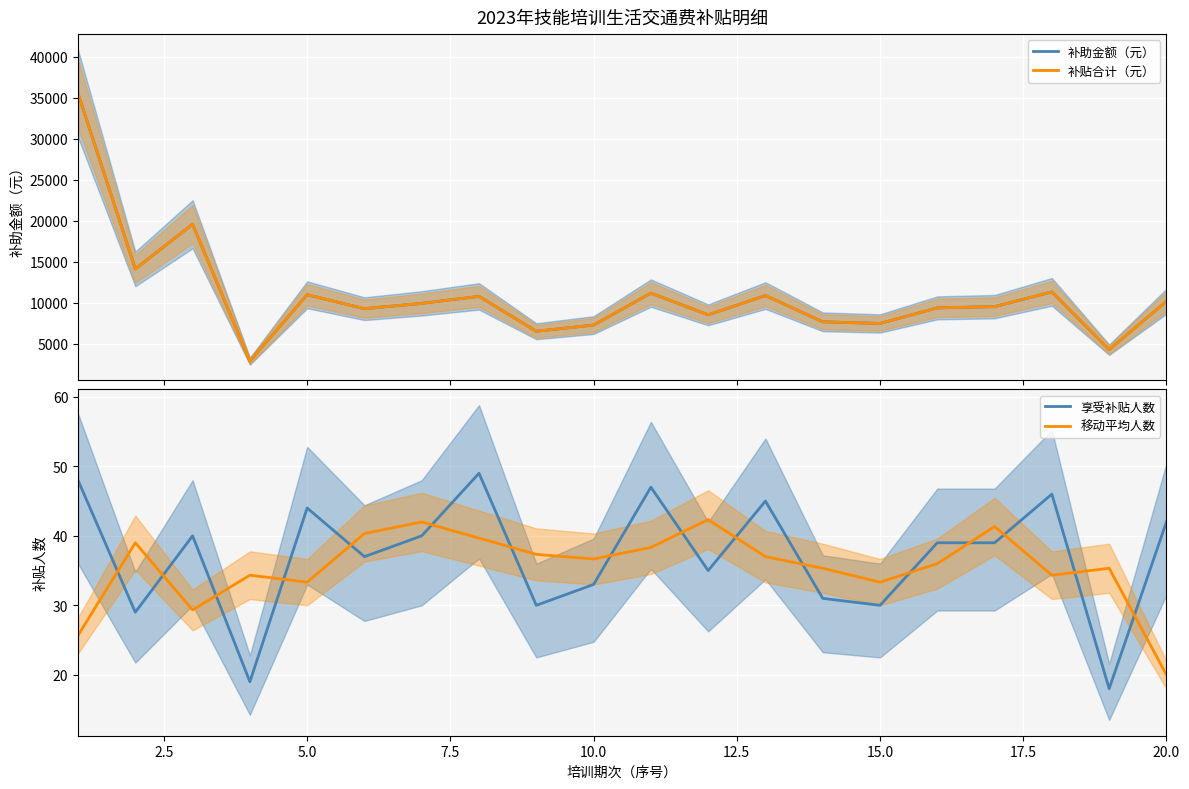

After their last crossing, which series has the higher values: 享受补贴人数 or 移动平均人数?

享受补贴人数